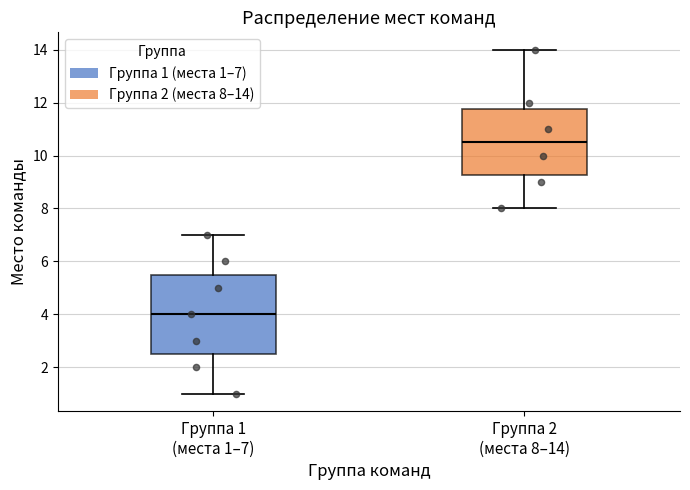

Which box is the tallest, from its lower edge to its upper edge?

Группа 1 (места 1–7)